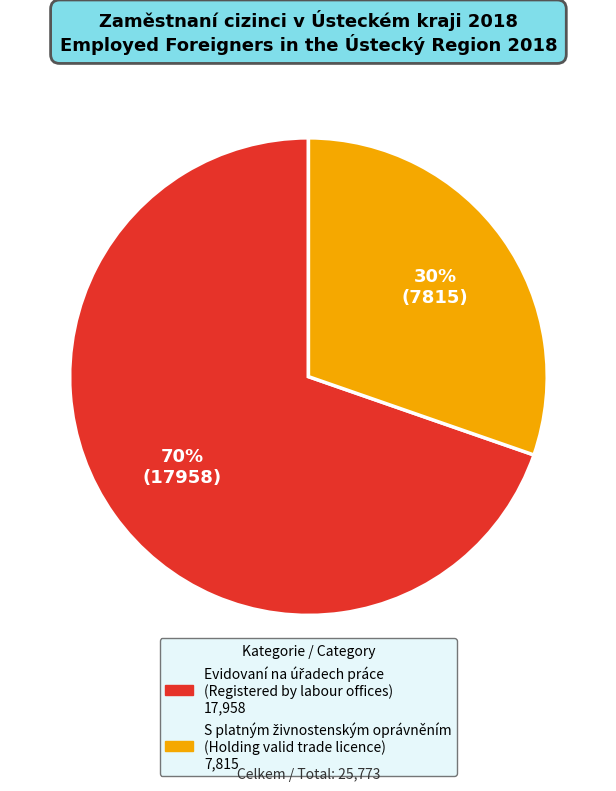

How many segments does this pie chart have?

2